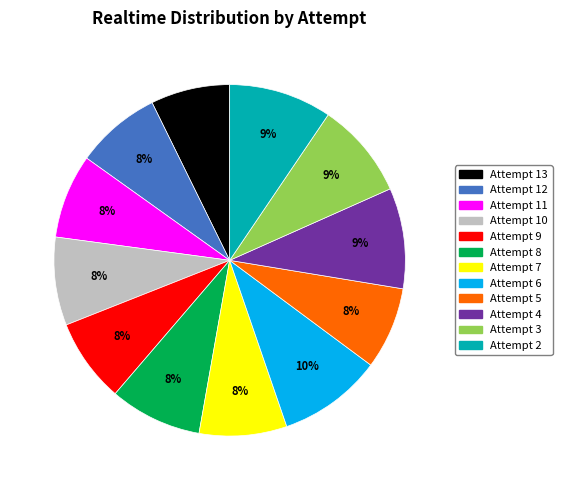

Does Attempt 7 account for over 50% of the chart?

No